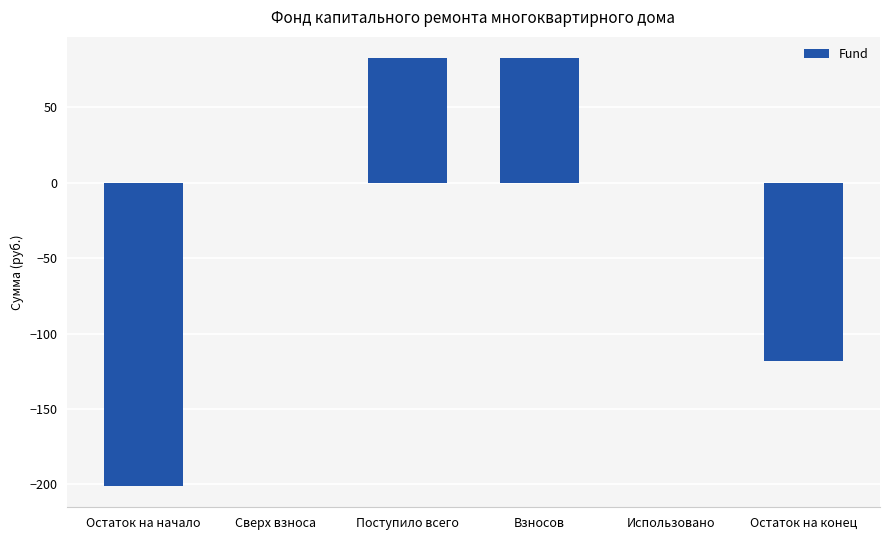

What is the average value?

-25.7